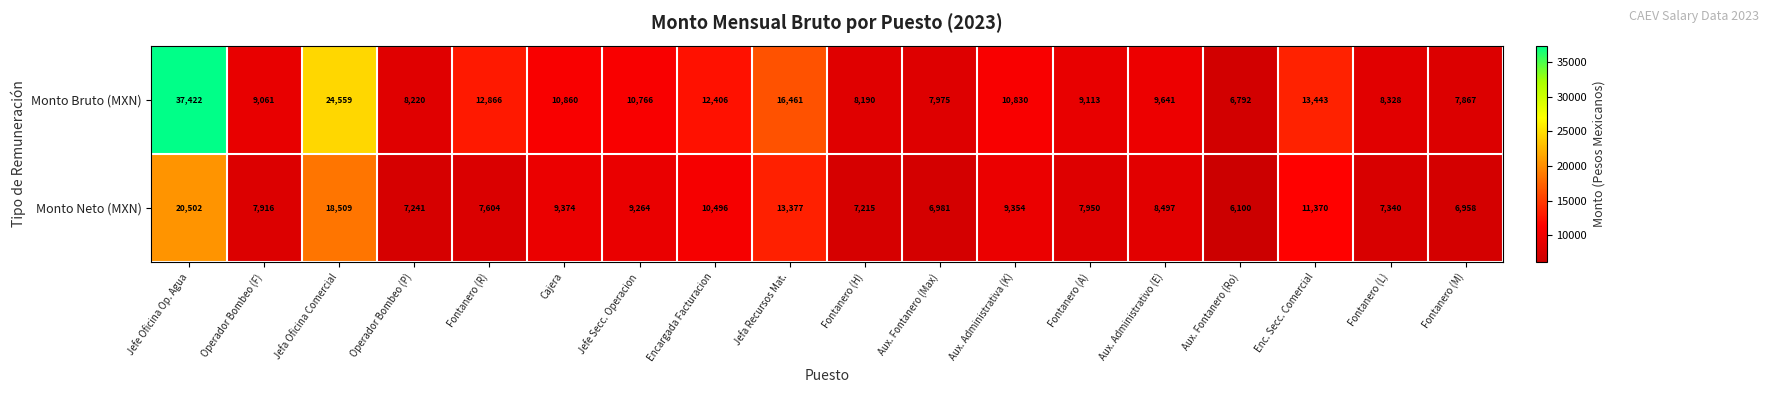

What is the difference between the highest and lowest values at Cajera?

1486